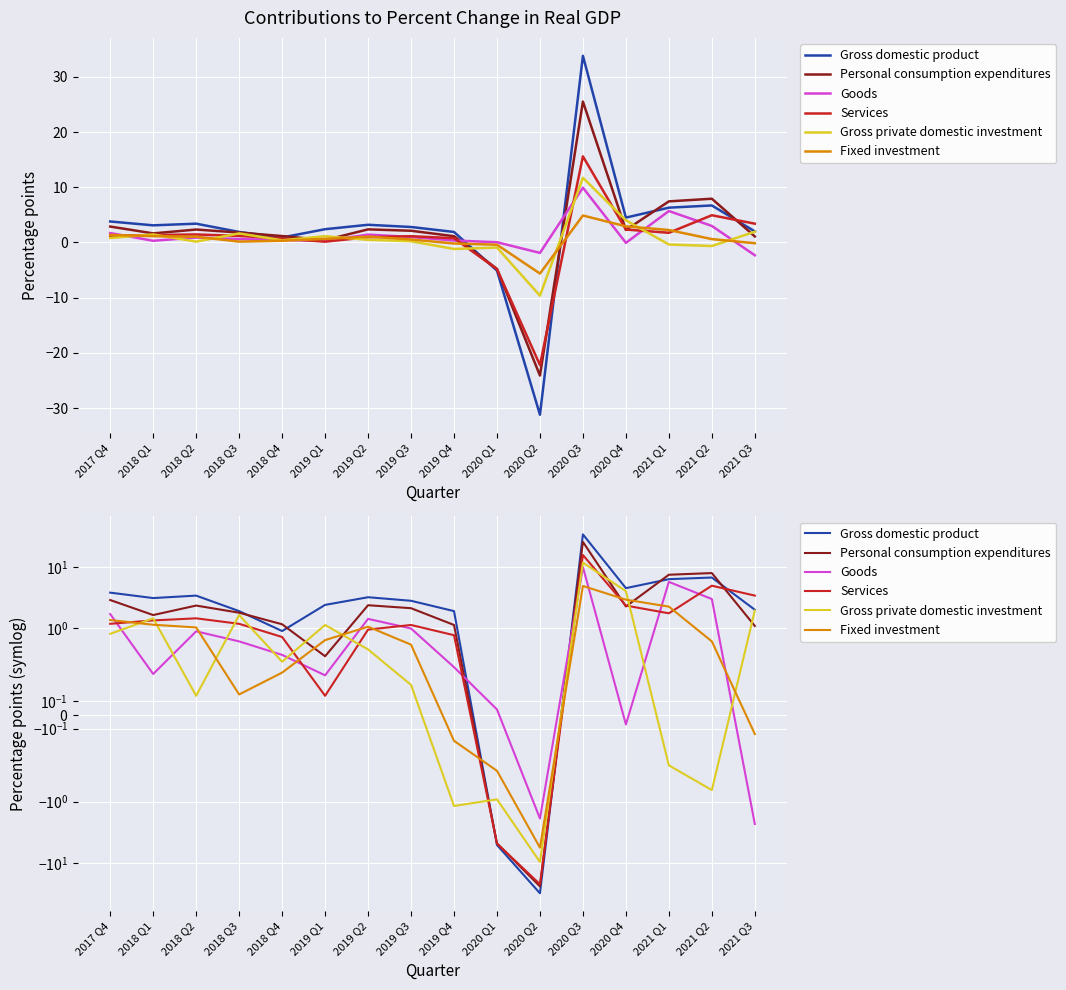

What is the label of the 13th point from the right?

2018 Q3